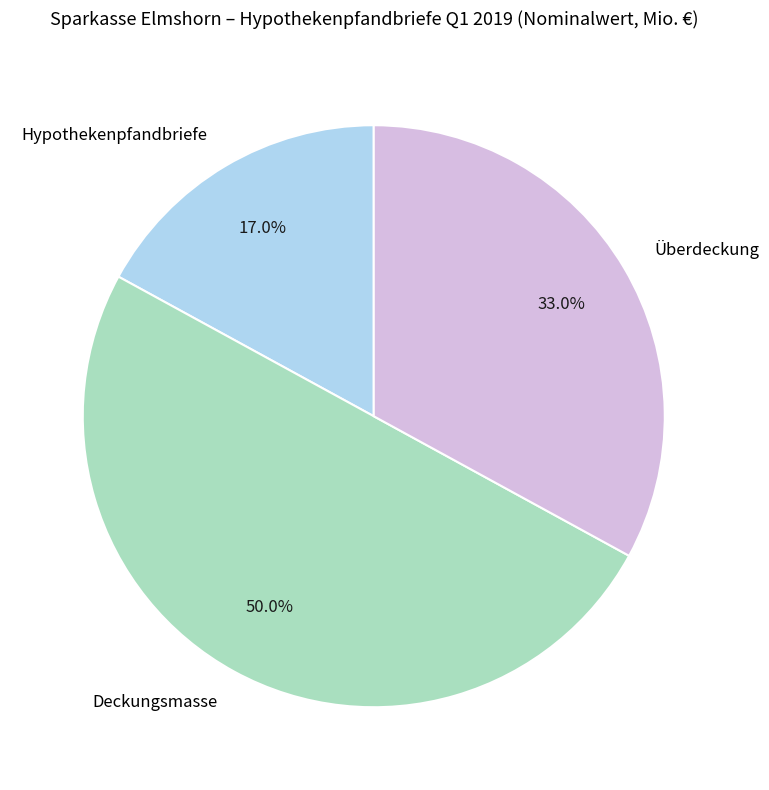

True or false: Überdeckung accounts for 20% of the total.

False